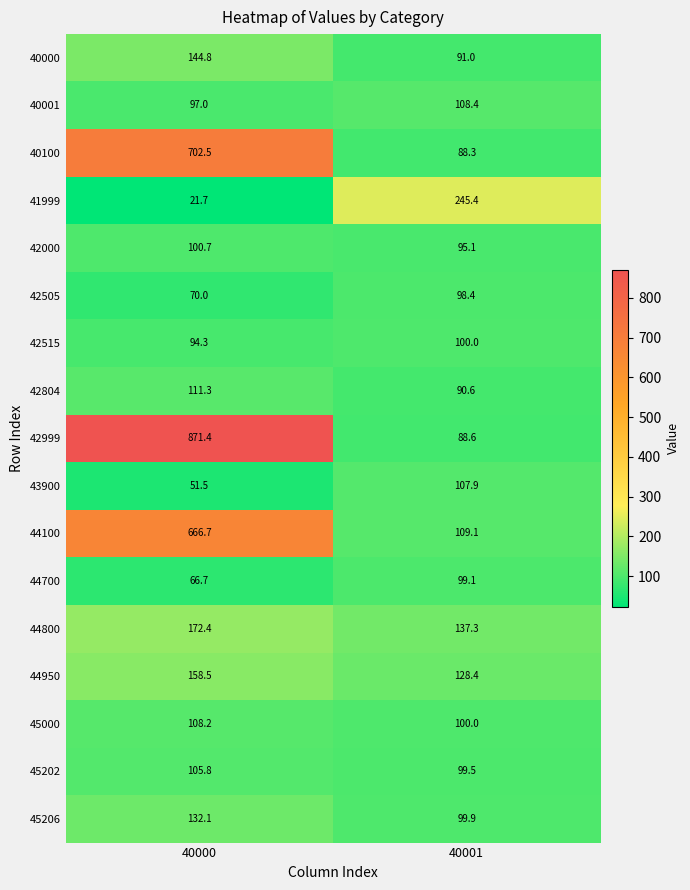

Which series has the largest total across all categories?

42999